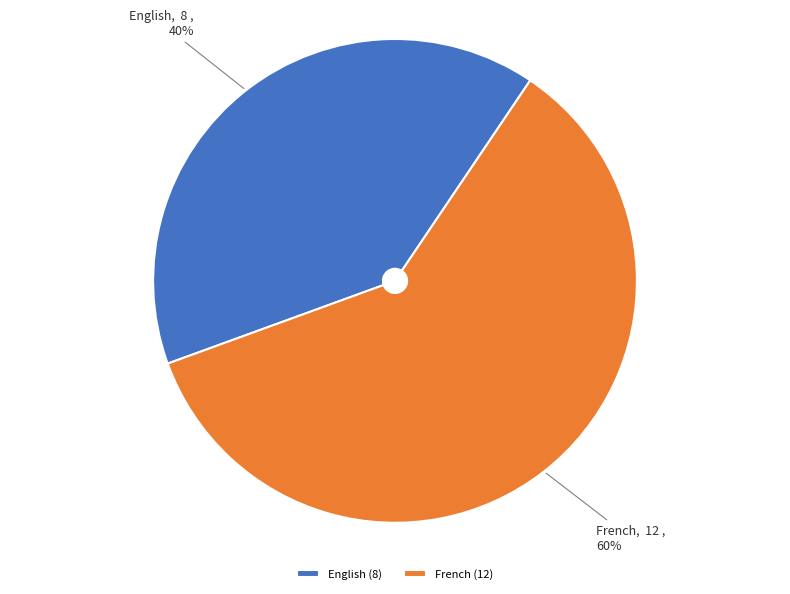

The French slice represents 60% of the pie. True or false?

True